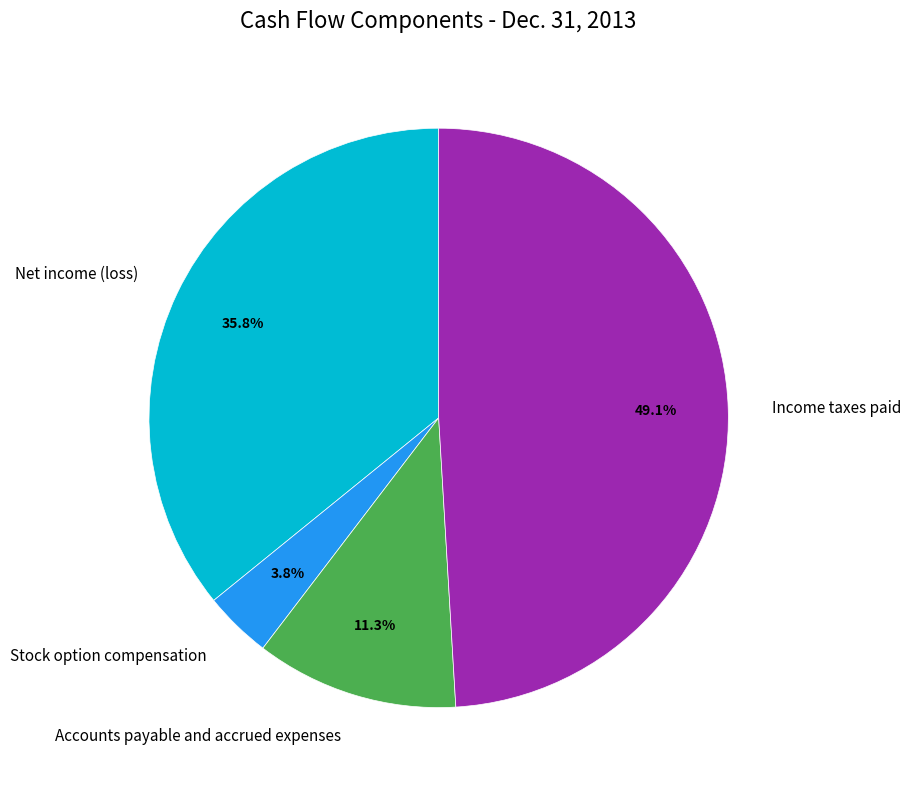

Between Net income (loss) and Income taxes paid, which is larger?

Income taxes paid